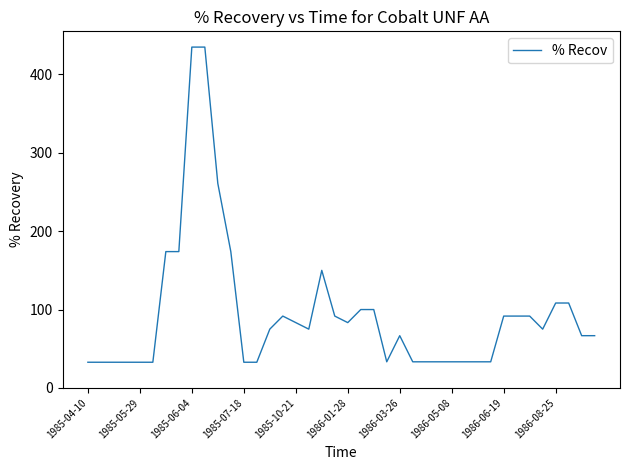

What is the greatest value displayed?

434.8